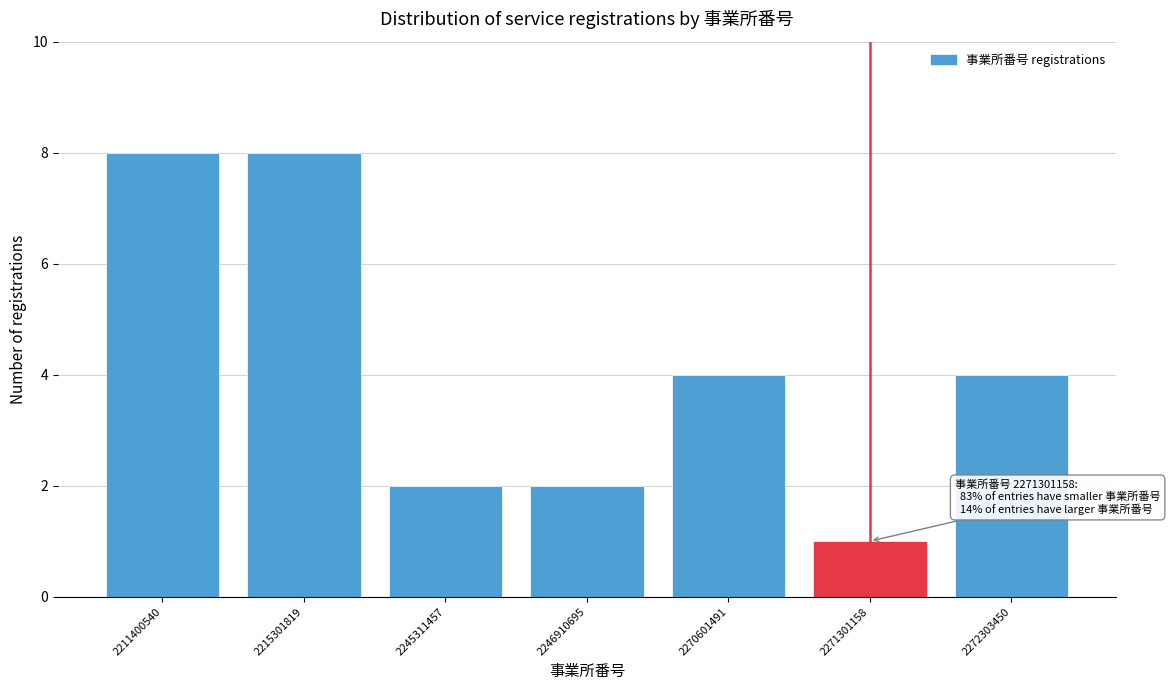

Reading left to right, transcribe all the data shown in this chart.

8	8	2	2	4	1	4